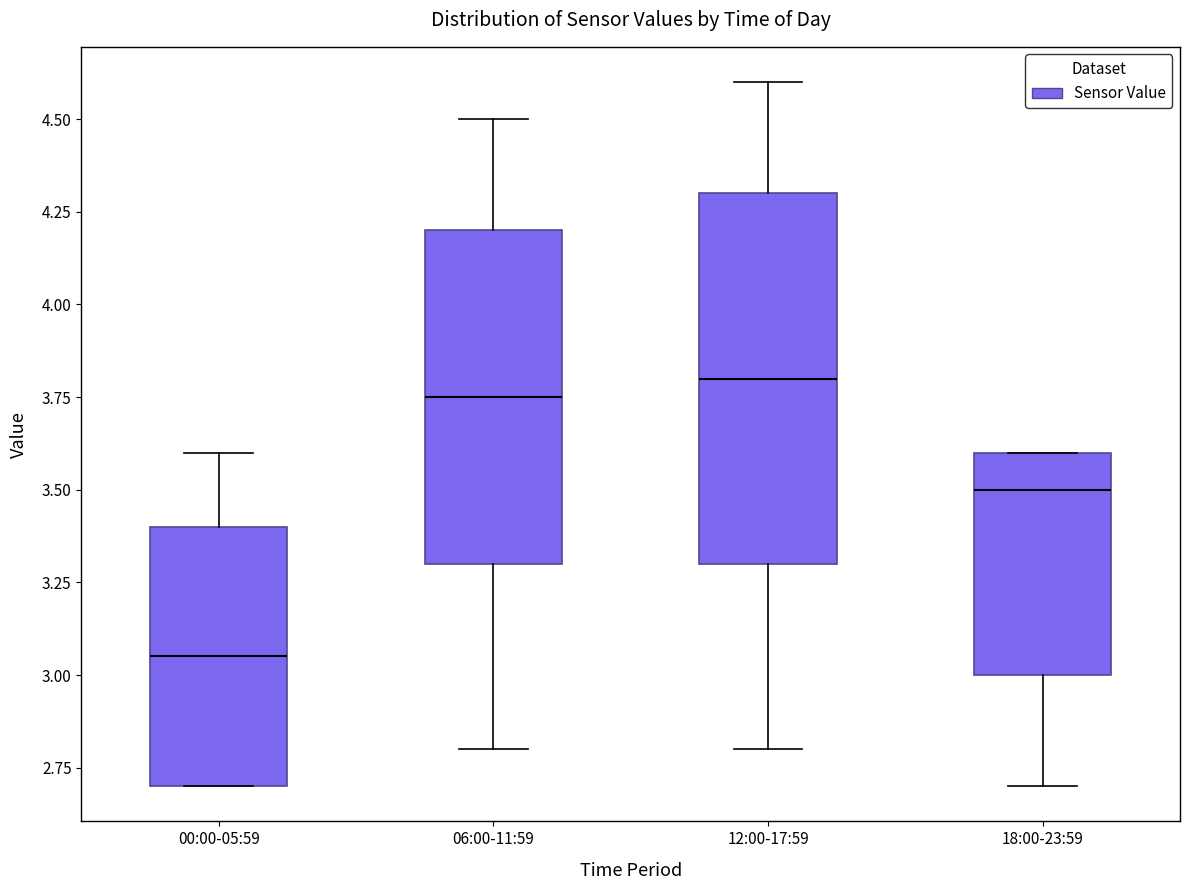

Reading left to right, transcribe this box plot: for each box, give where its median line is, the range the box spans, and where its two whiskers end, as read against the y-axis. The values are not printed on the chart, so give them approximately, as read against the axis.

00:00-05:59: median 3.05, box 2.70 to 3.40, whiskers 2.70 to 3.60
06:00-11:59: median 3.75, box 3.30 to 4.20, whiskers 2.80 to 4.50
12:00-17:59: median 3.80, box 3.30 to 4.30, whiskers 2.80 to 4.60
18:00-23:59: median 3.50, box 3.00 to 3.60, whiskers 2.70 to 3.60